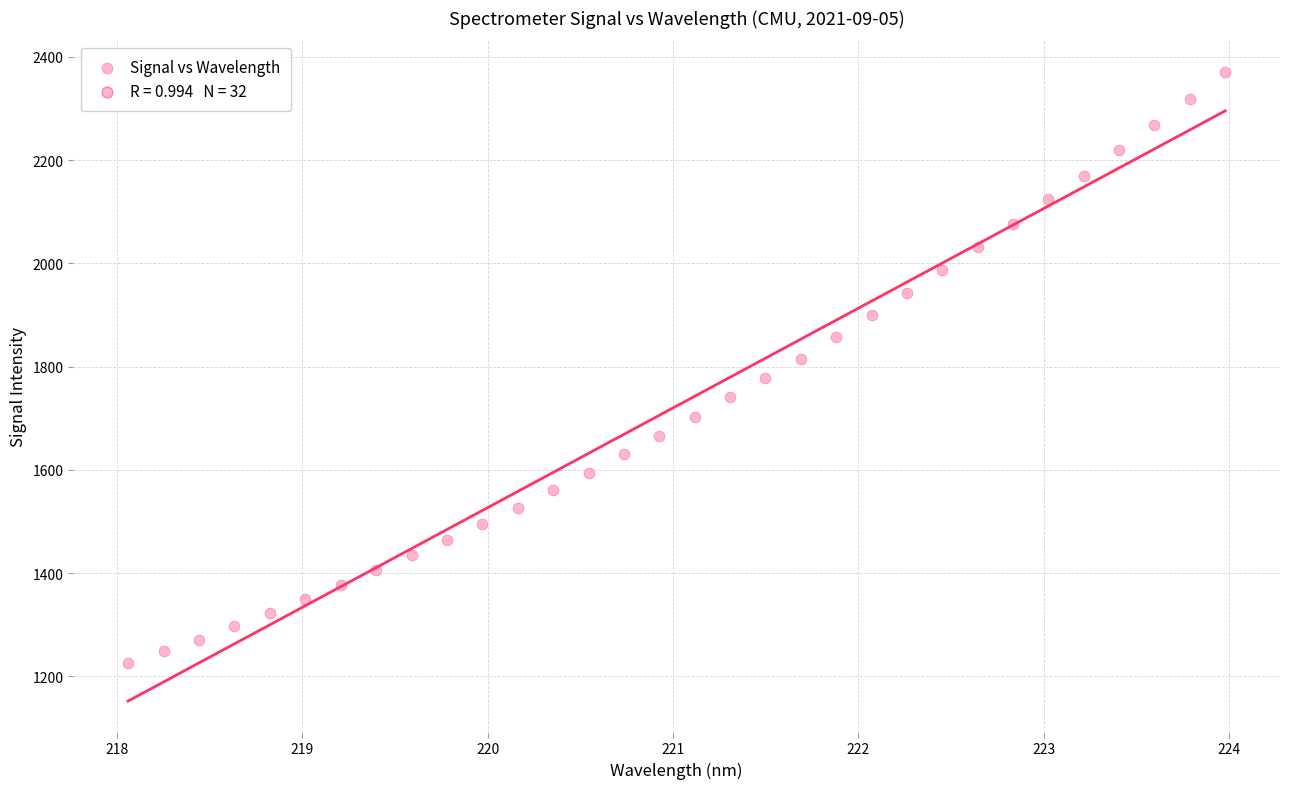

What is the range of Y values (max minus min)?

1145.9